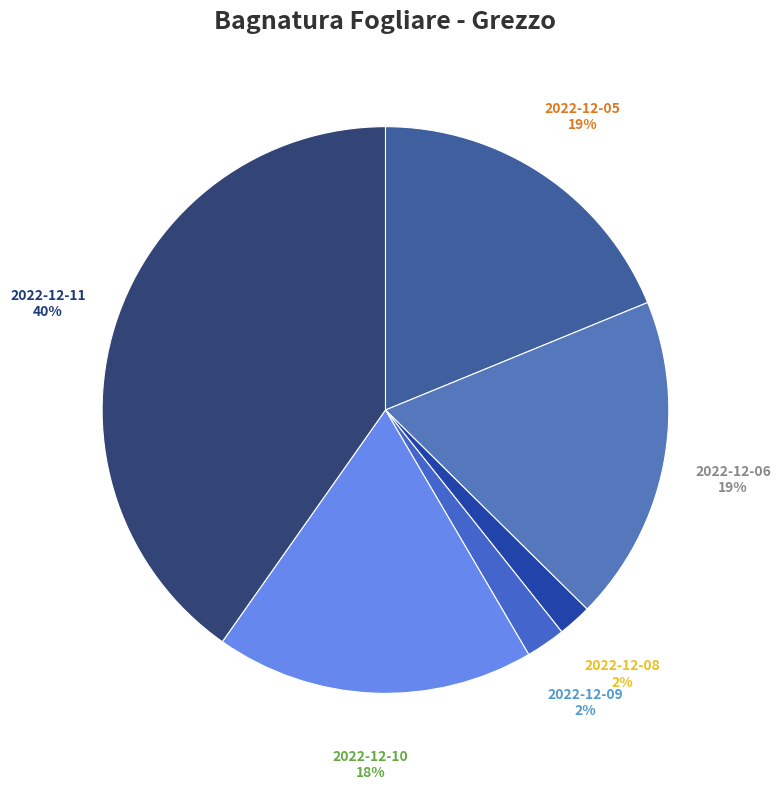

Is there a majority slice in this chart?

No